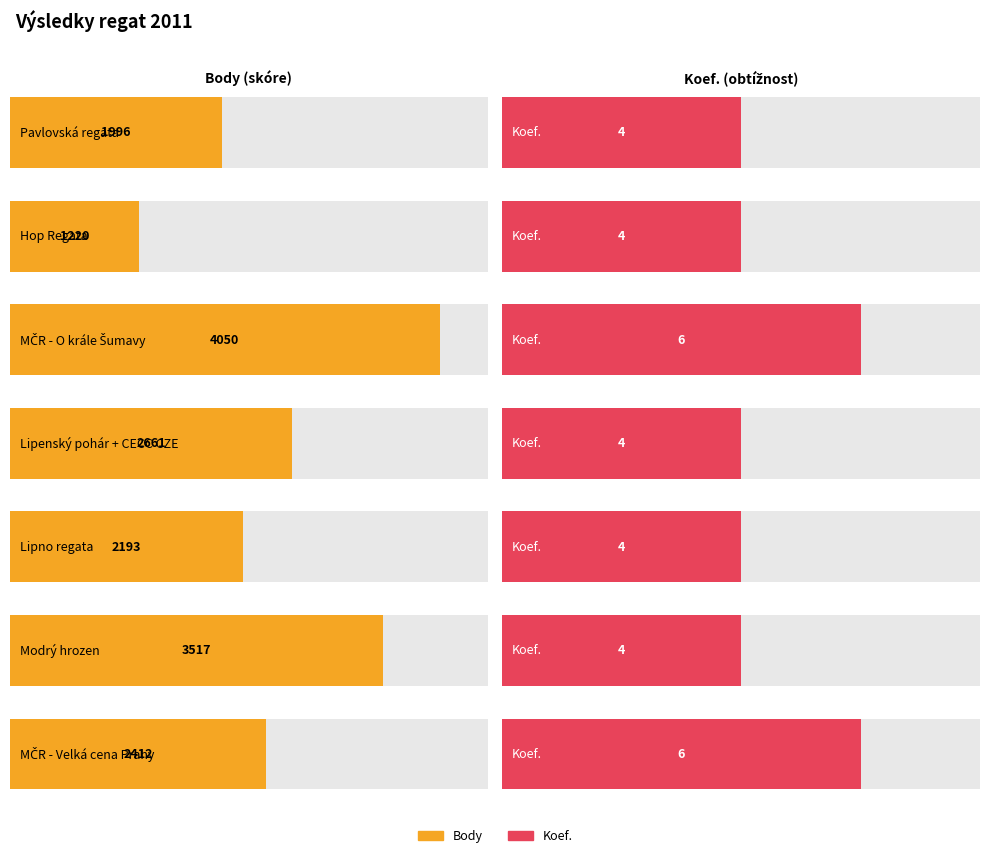

At how many categories does at least one series exceed 1108?

7